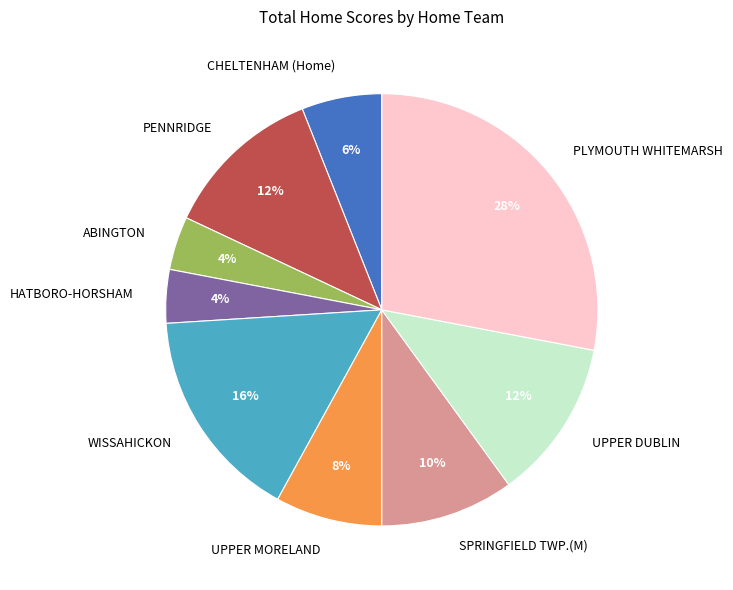

How many segments does this pie chart have?

9